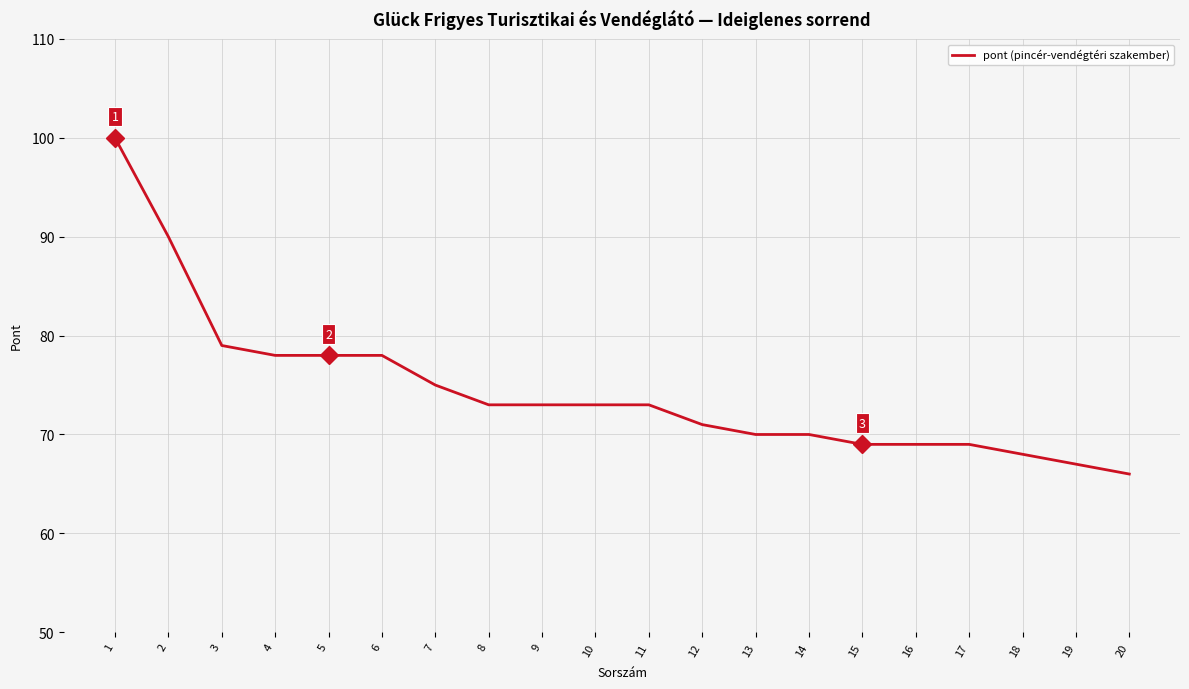

At which label does the data first exceed 73?

1